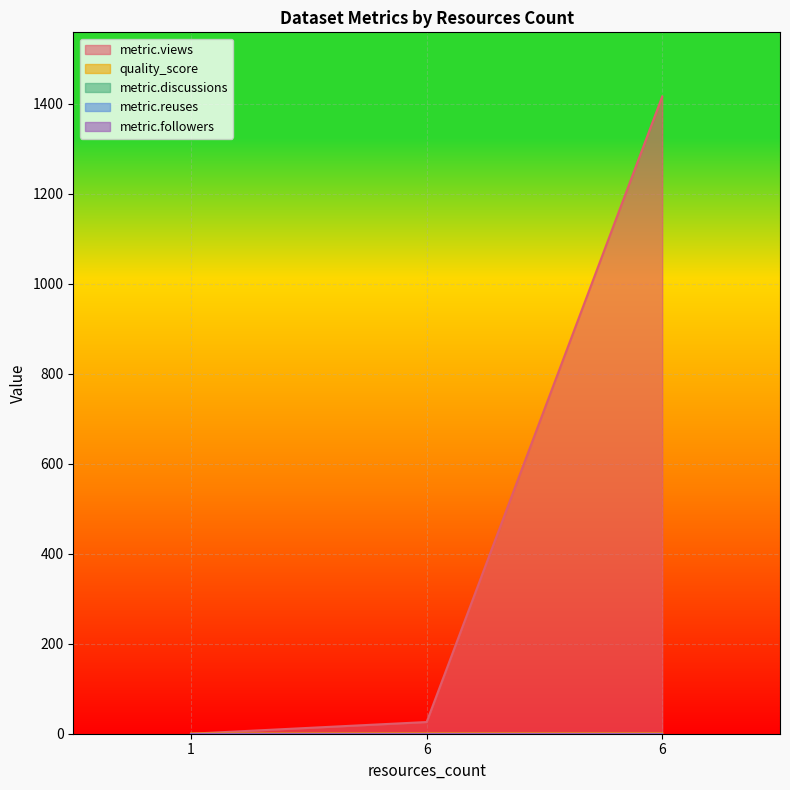

Between 1 and 6, which series saw the biggest shift?

metric.views